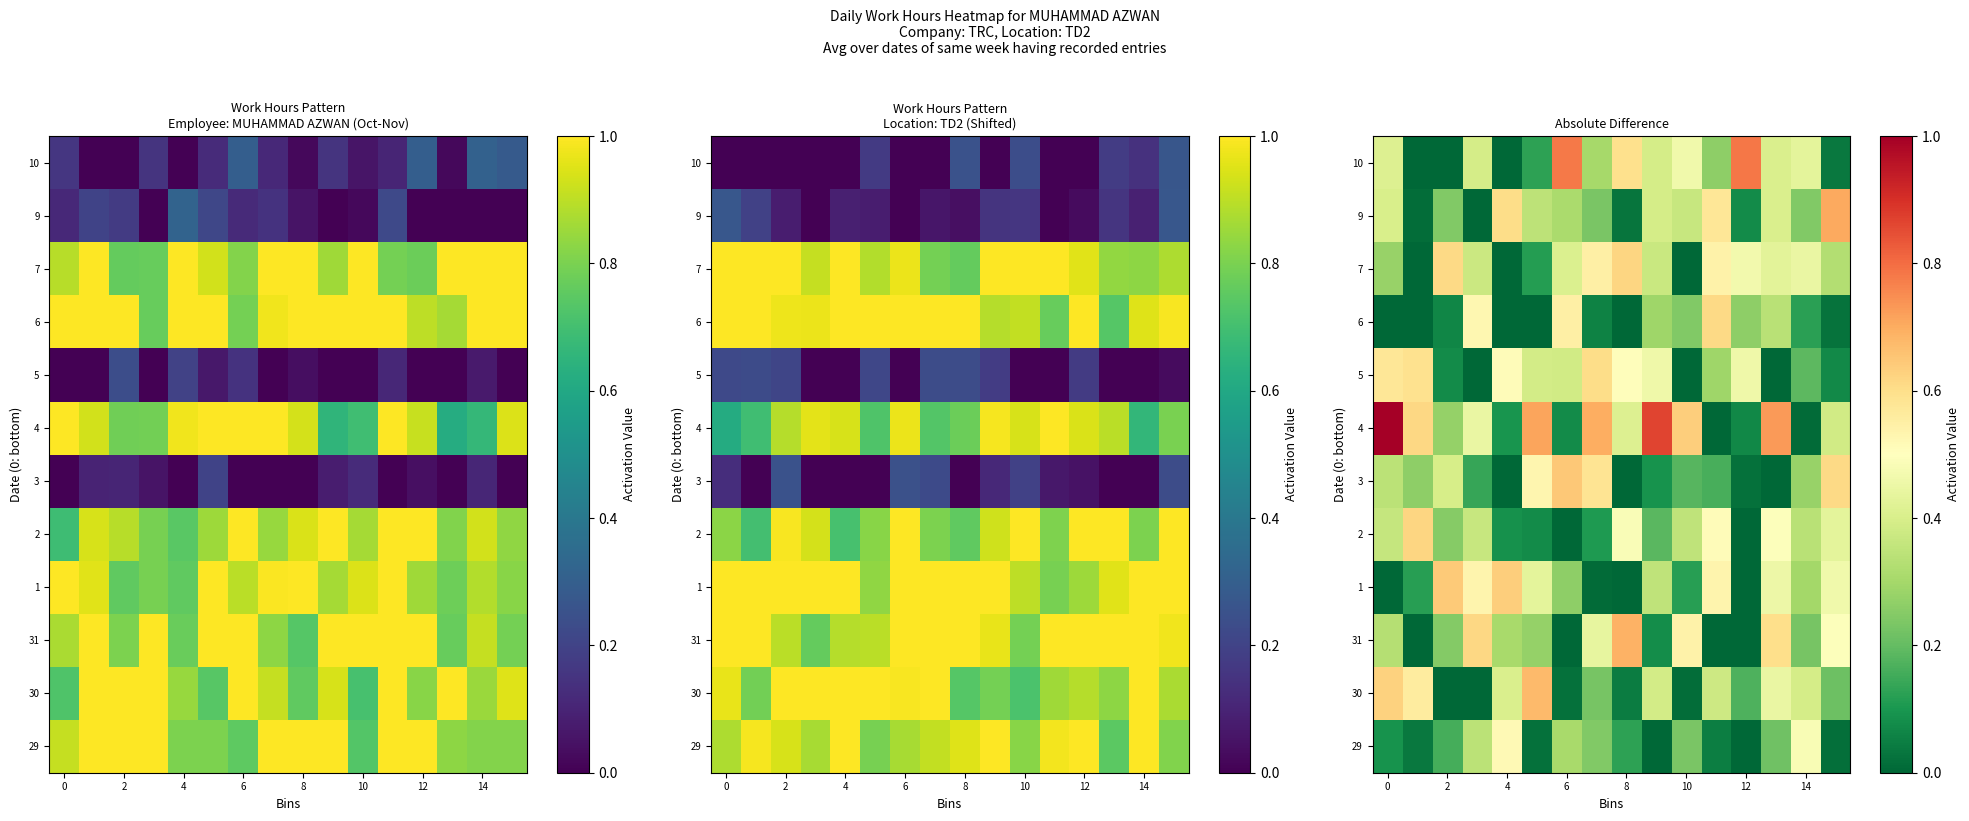

What is the difference between the highest and lowest values at 15?

0.7